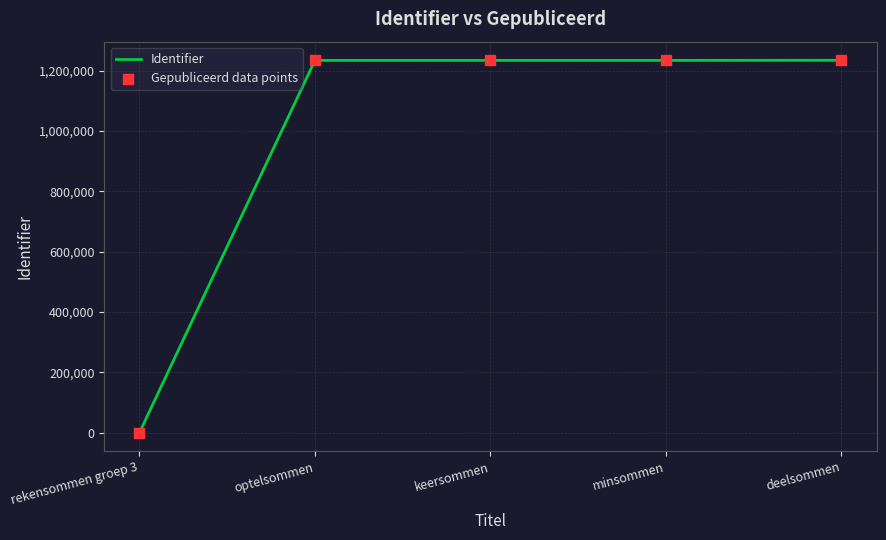

At which label is the value closest to 617310?

optelsommen